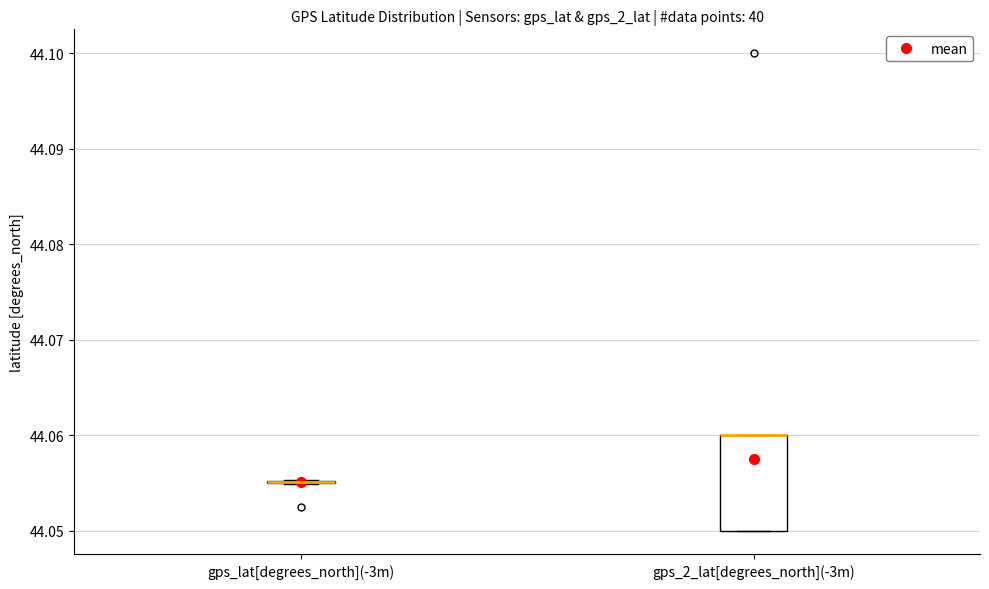

Which box is the tallest, from its lower edge to its upper edge?

gps_2_lat[degrees_north](-3m)